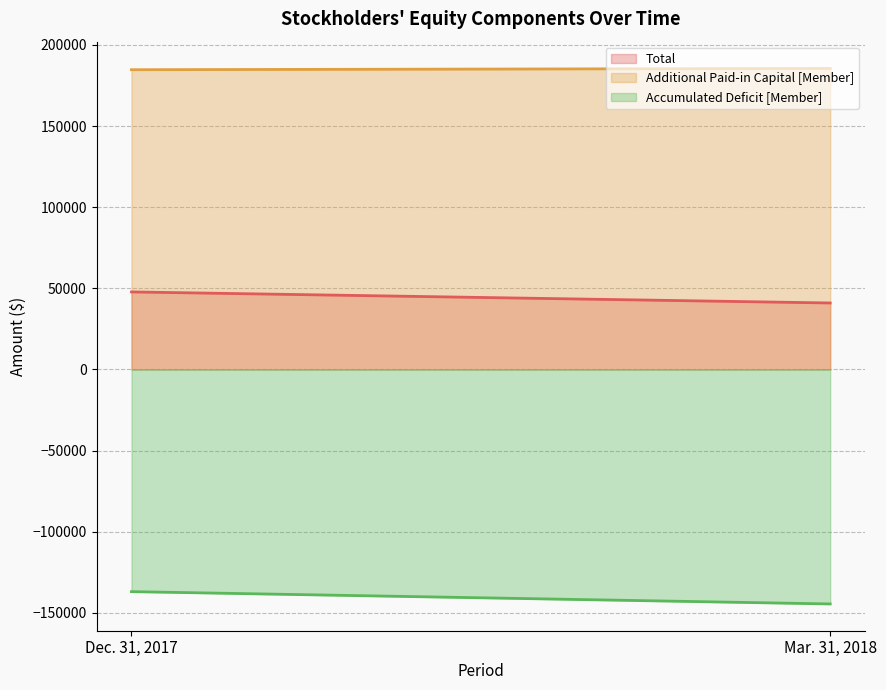

How many data points in Additional Paid-in Capital [Member] are less than 185544?

1